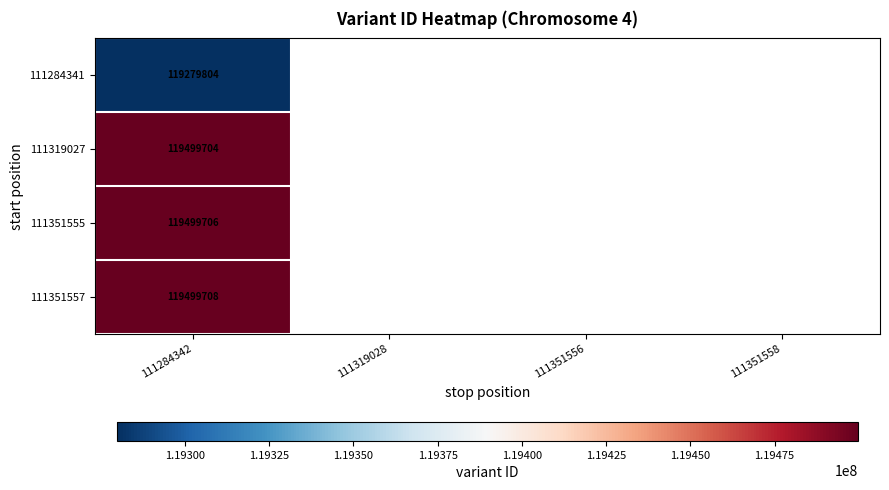

Which has a higher value, 111351558 or 111351556?

111351556